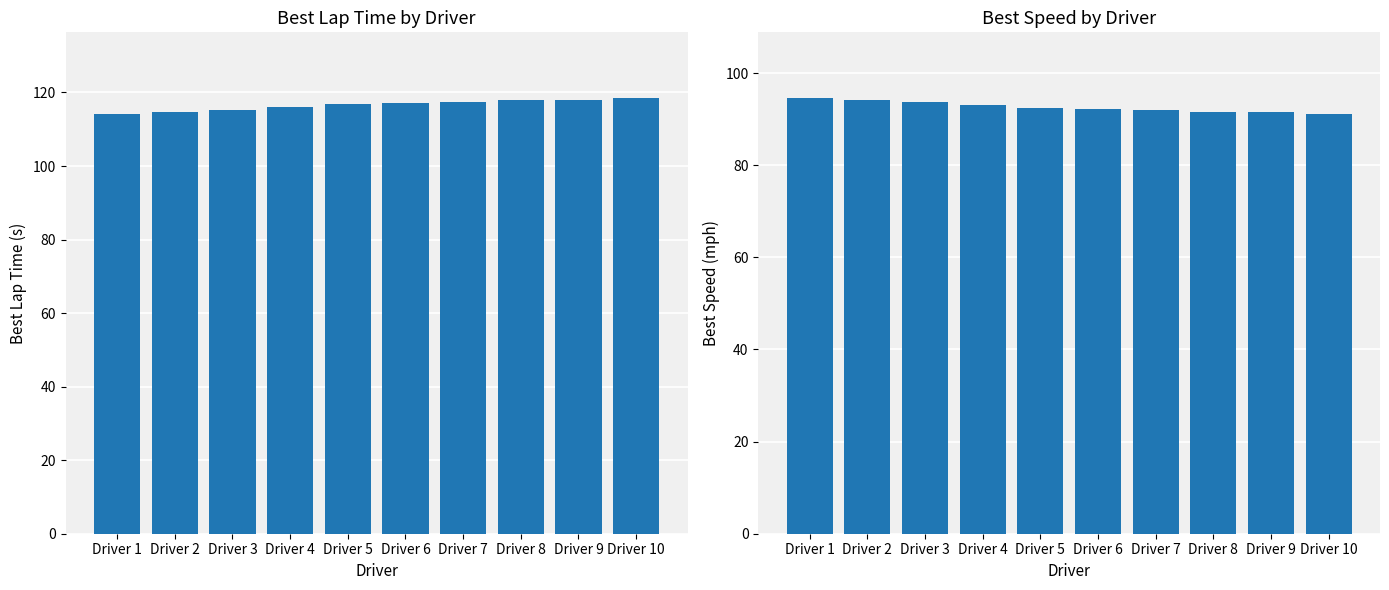

How many data points in Best Lap time are less than 117?

5